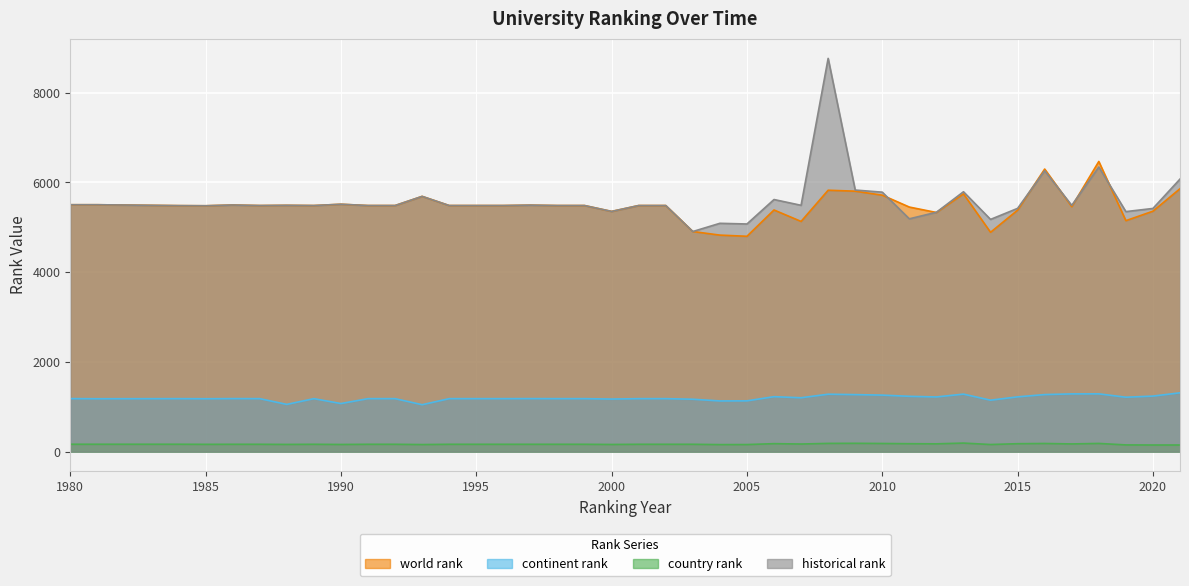

True or false: country rank and world rank cross at least once.

False